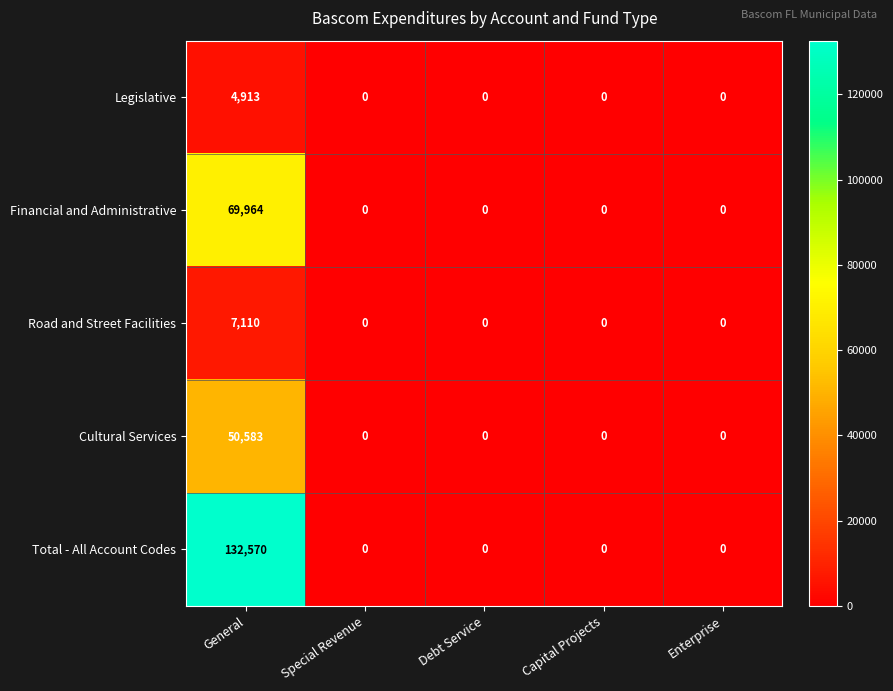

Which series has the widest spread of values?

Total - All Account Codes